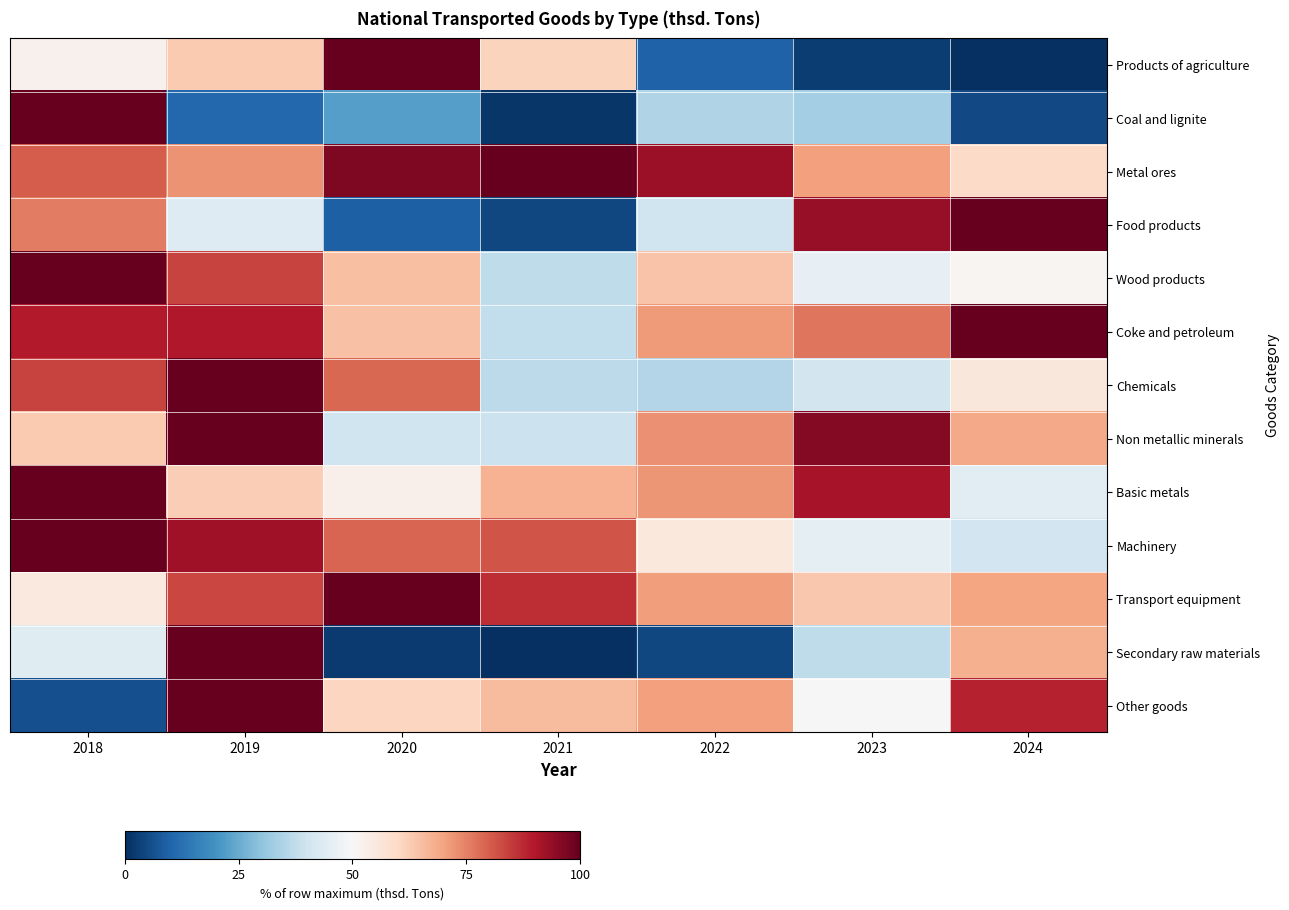

Reading right to left, what are all the values shown in this chart?

Products of agriculture: 2024=0.1	2023=2.6	2022=9.6	2021=61.3	2020=100.0	2019=63.0	2018=52.0
Coal and lignite: 2024=5.0	2023=32.9	2022=35.1	2021=1.4	2020=22.4	2019=10.8	2018=100.0
Metal ores: 2024=59.6	2023=70.6	2022=92.6	2021=100.0	2020=96.5	2019=72.4	2018=80.3
Food products: 2024=100.0	2023=93.7	2022=40.1	2021=4.6	2020=9.1	2019=43.5	2018=75.6
Wood products: 2024=51.0	2023=45.8	2022=64.4	2021=37.1	2020=64.9	2019=83.9	2018=100.0
Coke and petroleum: 2024=100.0	2023=76.9	2022=71.2	2021=37.7	2020=64.7	2019=90.1	2018=89.5
Chemicals: 2024=55.7	2023=40.7	2022=35.2	2021=36.8	2020=78.9	2019=100.0	2018=84.0
Non metallic minerals: 2024=69.0	2023=95.8	2022=73.0	2021=39.1	2020=39.9	2019=100.0	2018=62.9
Basic metals: 2024=44.6	2023=91.1	2022=72.1	2021=67.3	2020=52.5	2019=62.1	2018=100.0
Machinery: 2024=40.3	2023=45.3	2022=55.3	2021=81.5	2020=79.2	2019=92.3	2018=100.0
Transport equipment: 2024=69.8	2023=63.4	2022=71.1	2021=86.9	2020=100.0	2019=83.3	2018=54.9
Secondary raw materials: 2024=67.9	2023=37.3	2022=4.4	2021=0.0	2020=2.1	2019=100.0	2018=43.8
Other goods: 2024=88.5	2023=50.4	2022=70.6	2021=65.8	2020=60.9	2019=100.0	2018=5.9